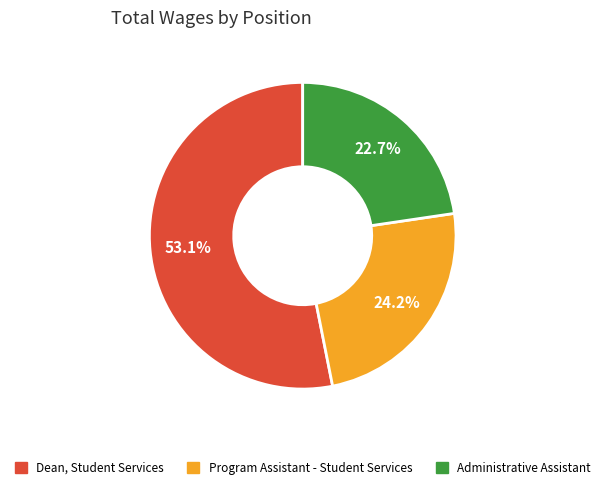

To the nearest percent, what is the difference between the largest and smallest slice percentages?

30%